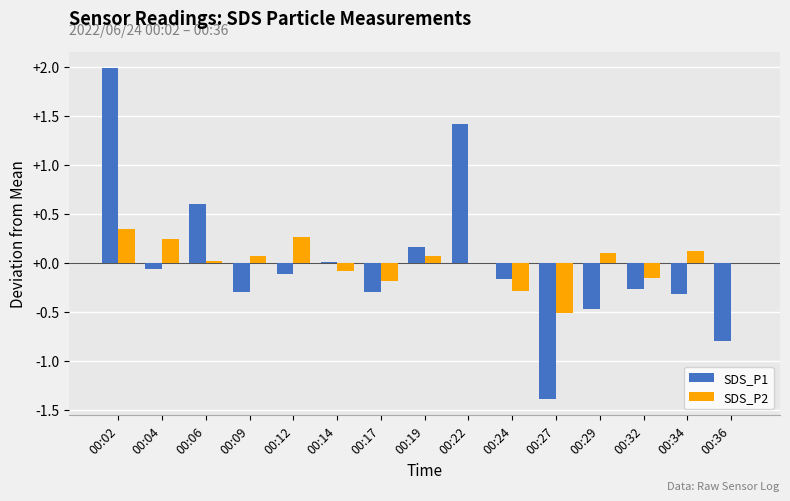

At which category is the sum across all series the highest?

00:02